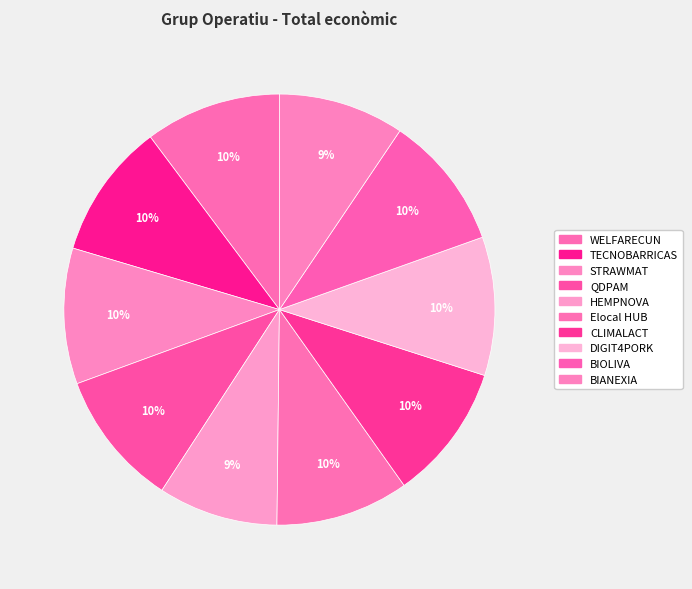

How many segments does this pie chart have?

10